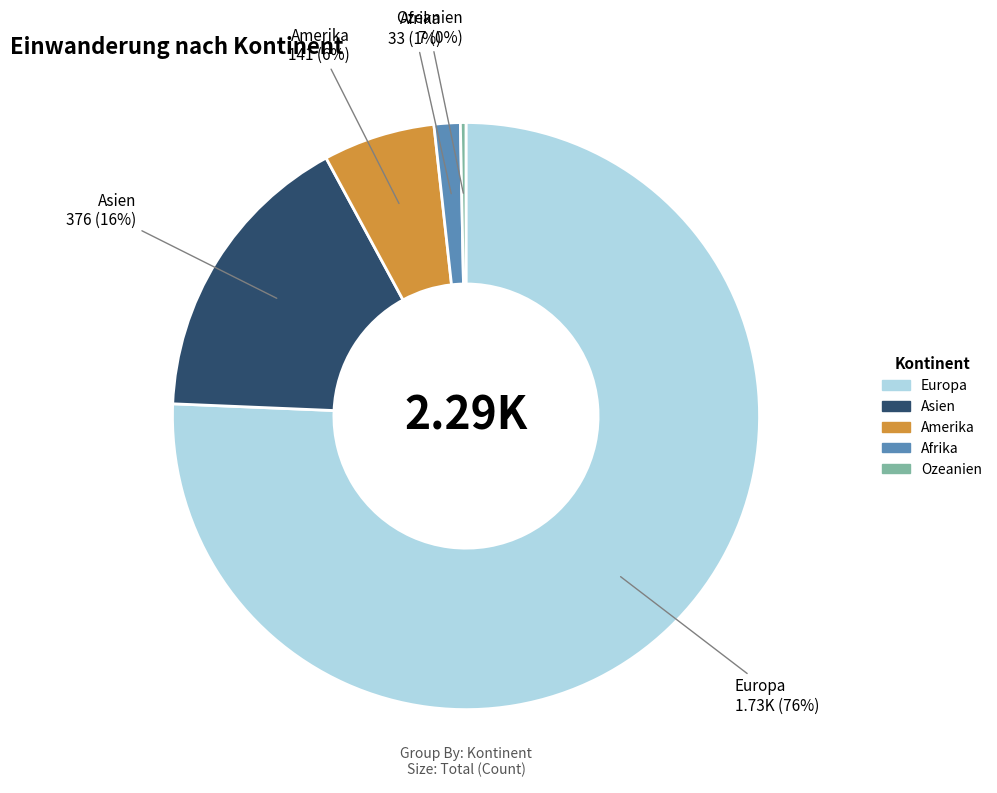

Is it true that Amerika is 1% of the pie?

False